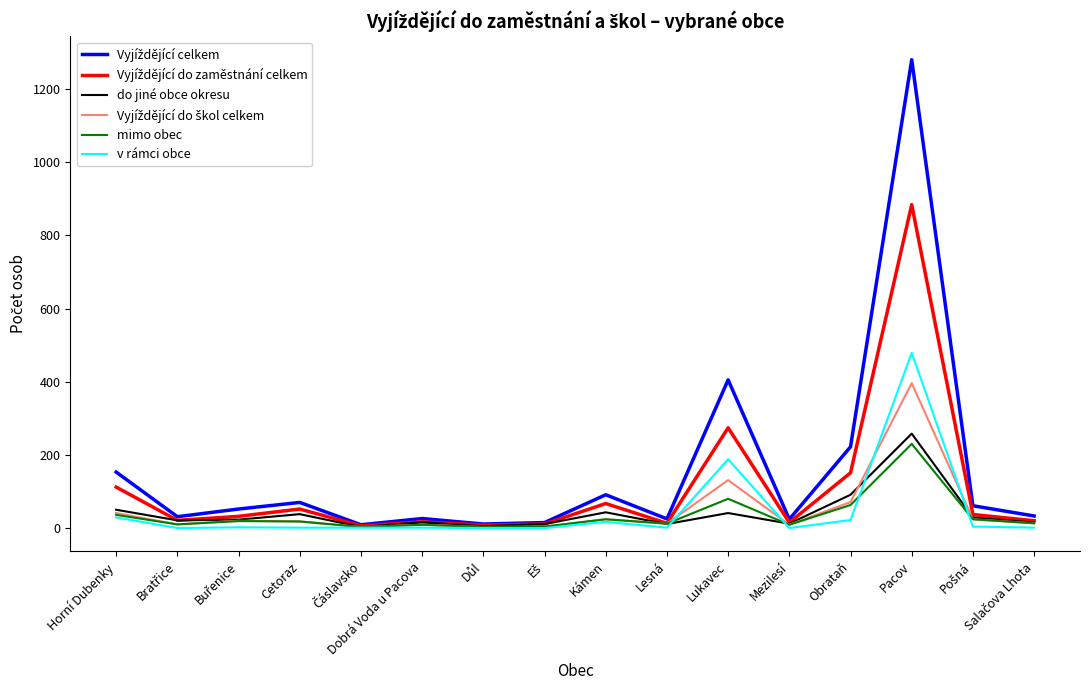

What is the lowest value of the do jiné obce okresu series?

3